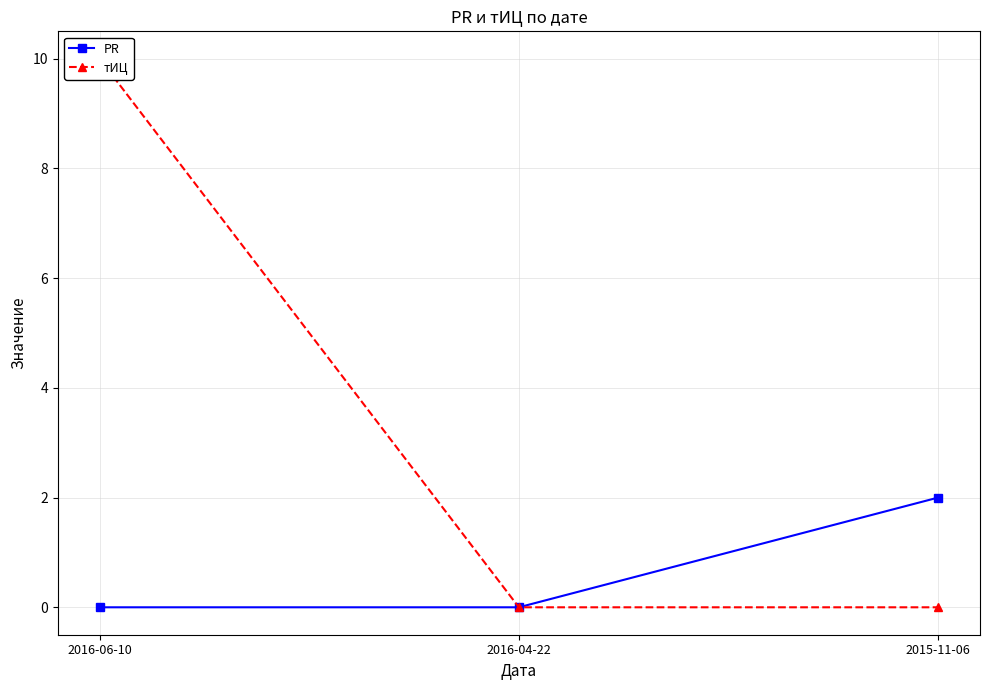

Where is PR nearest to the value 1?

2016-06-10